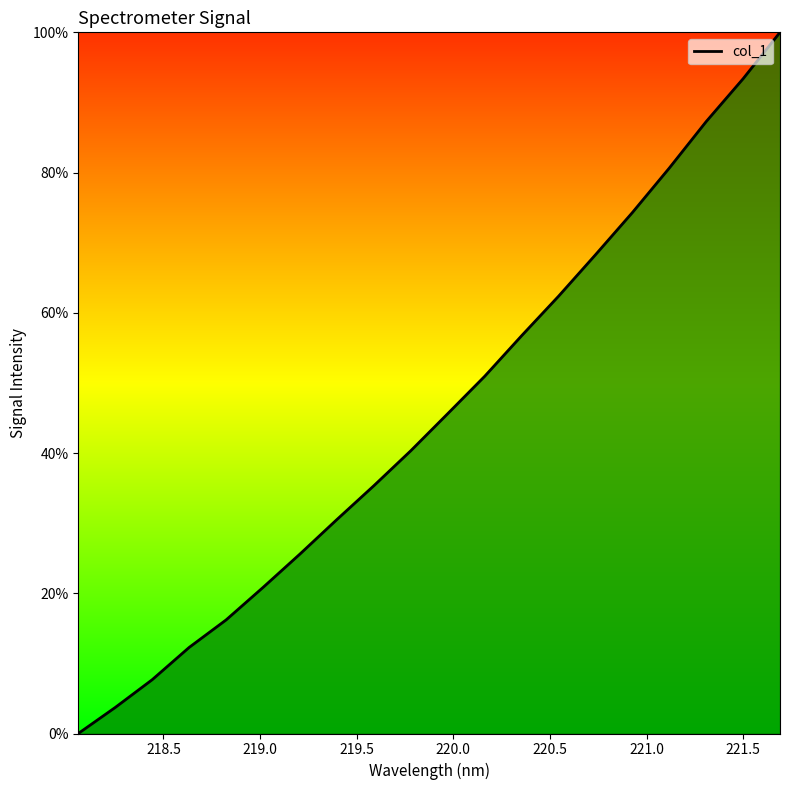

What is the maximum value shown in the chart?

100.0